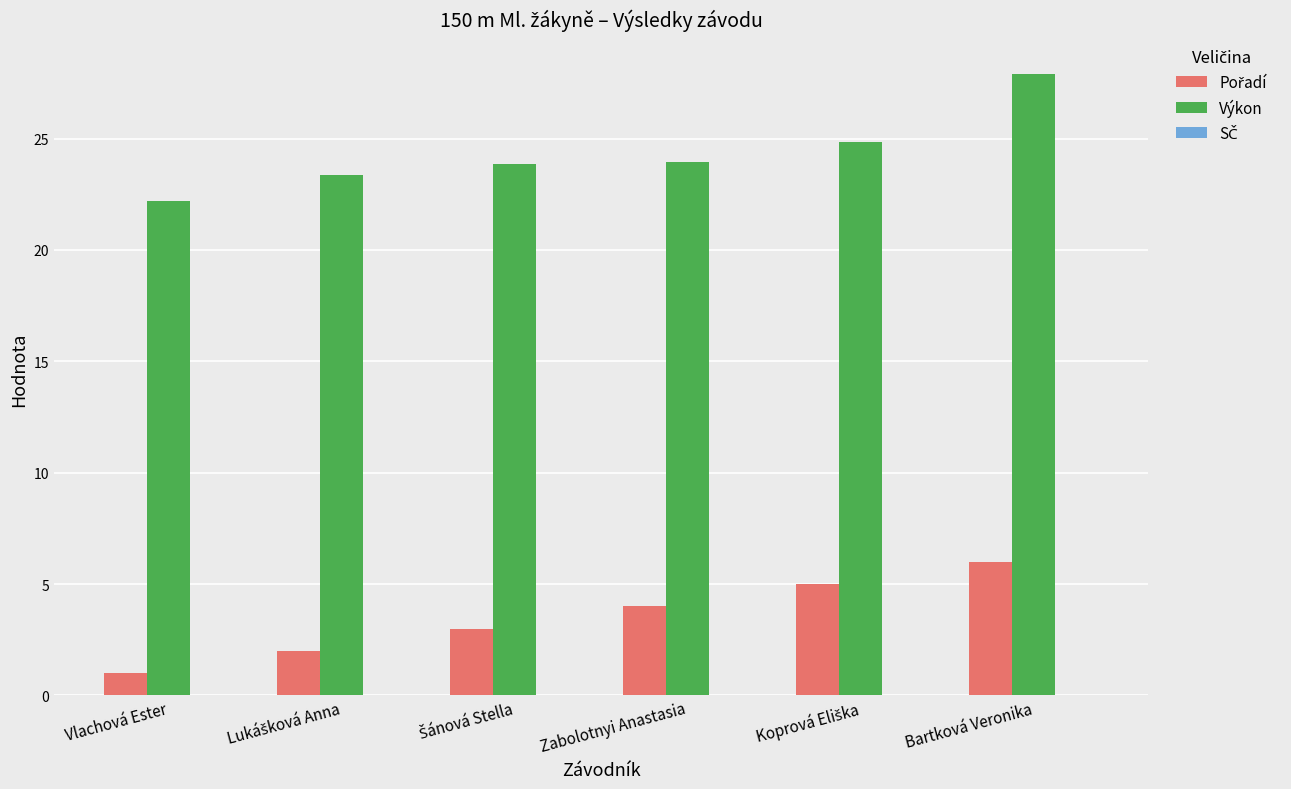

What is the average value of the Výkon series?

24.3